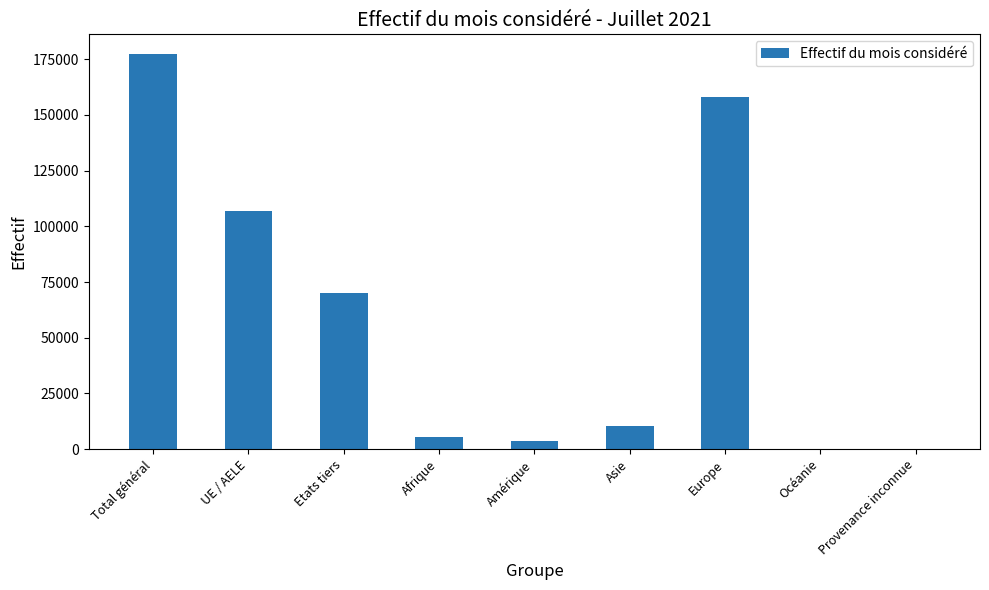

What is the maximum value shown in the chart?

177309